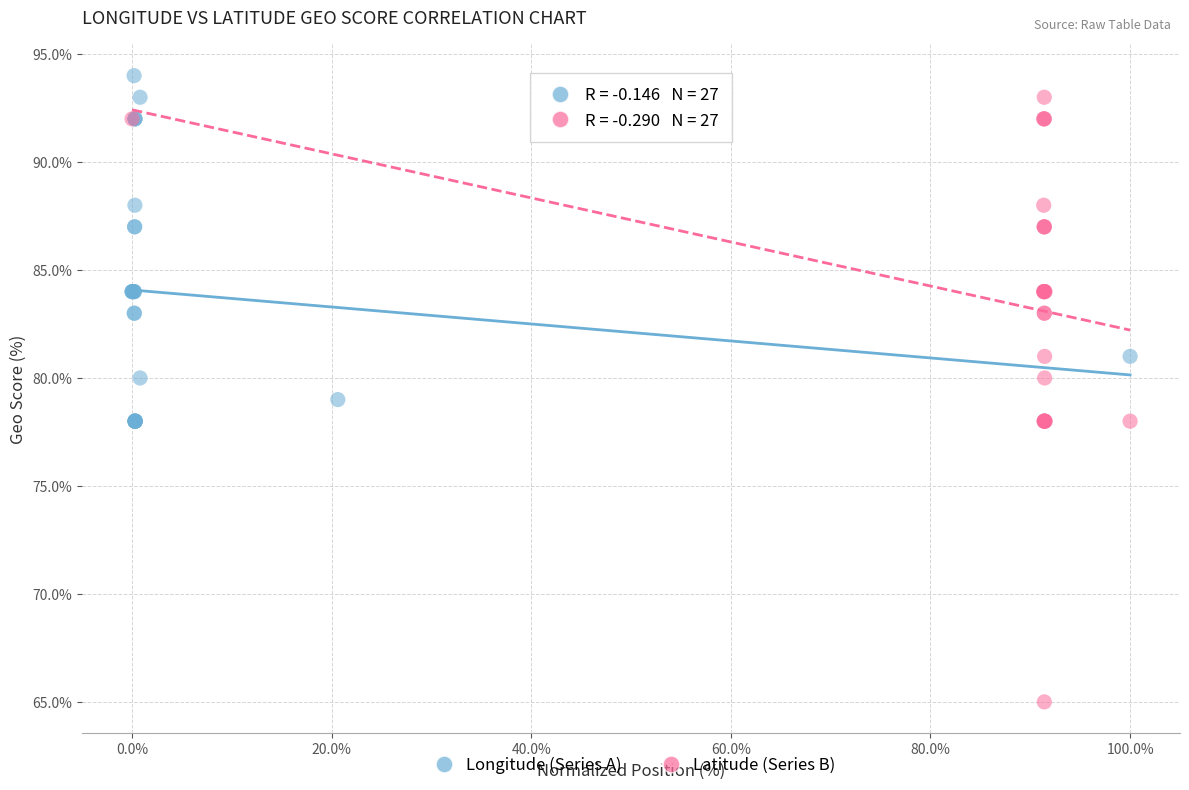

Which series contains the lowest Y value?

Latitude (Series B)